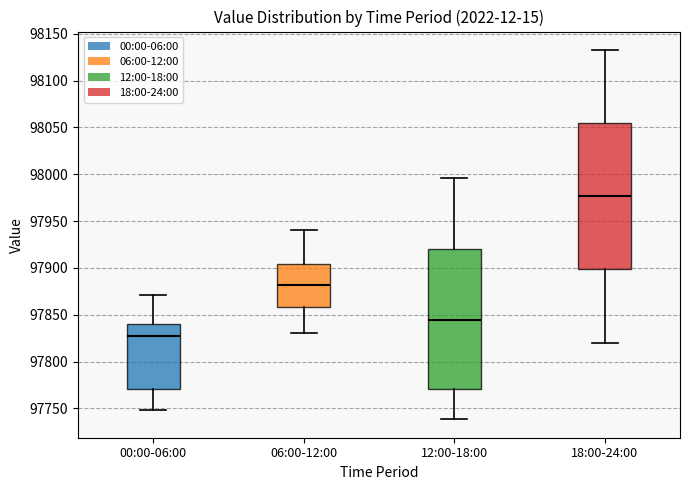

Where does the lower whisker of the box for 12:00-18:00 end on the y-axis? The values are not printed on the chart, so give them approximately, as read against the axis.

97740